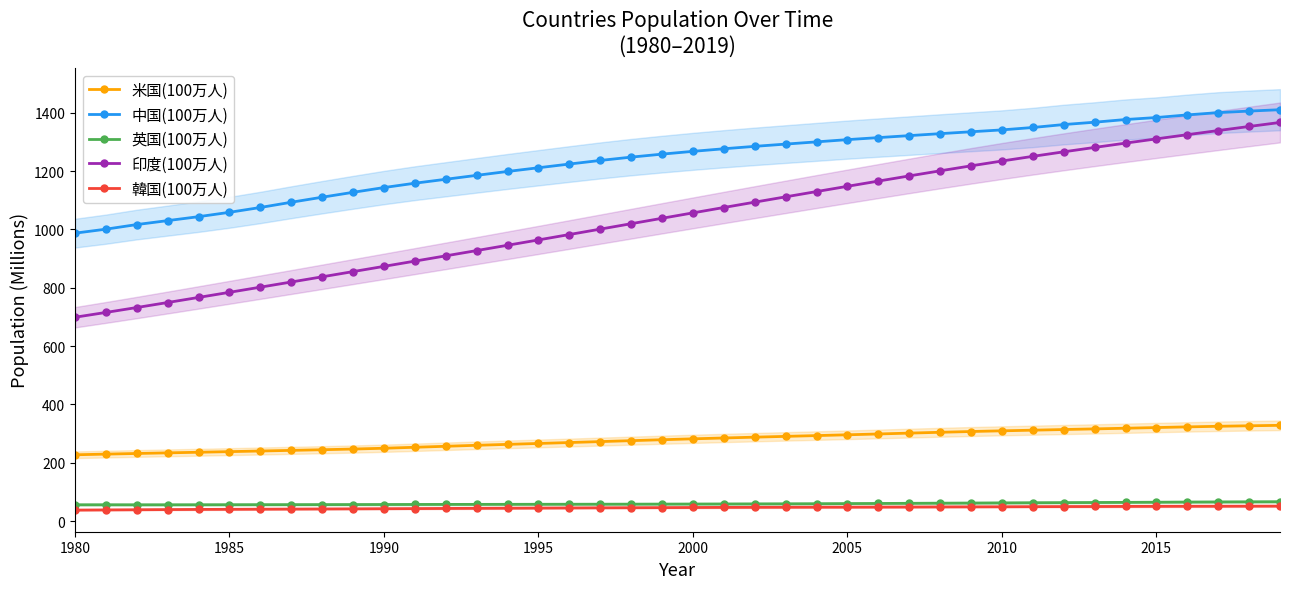

True or false: 英国(100万人) and 韓国(100万人) intersect in this chart.

False